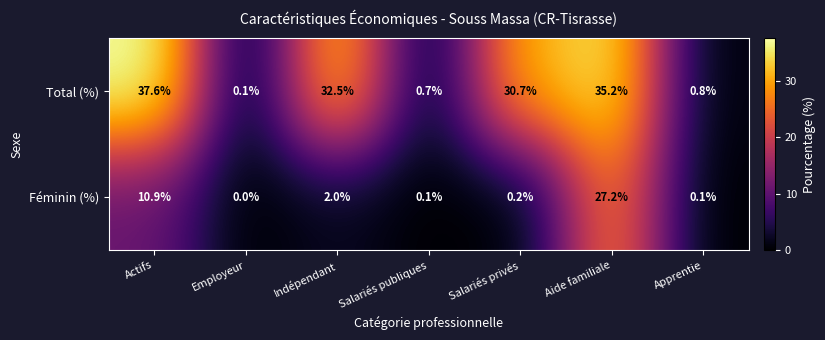

How many categories are shown in the chart?

7